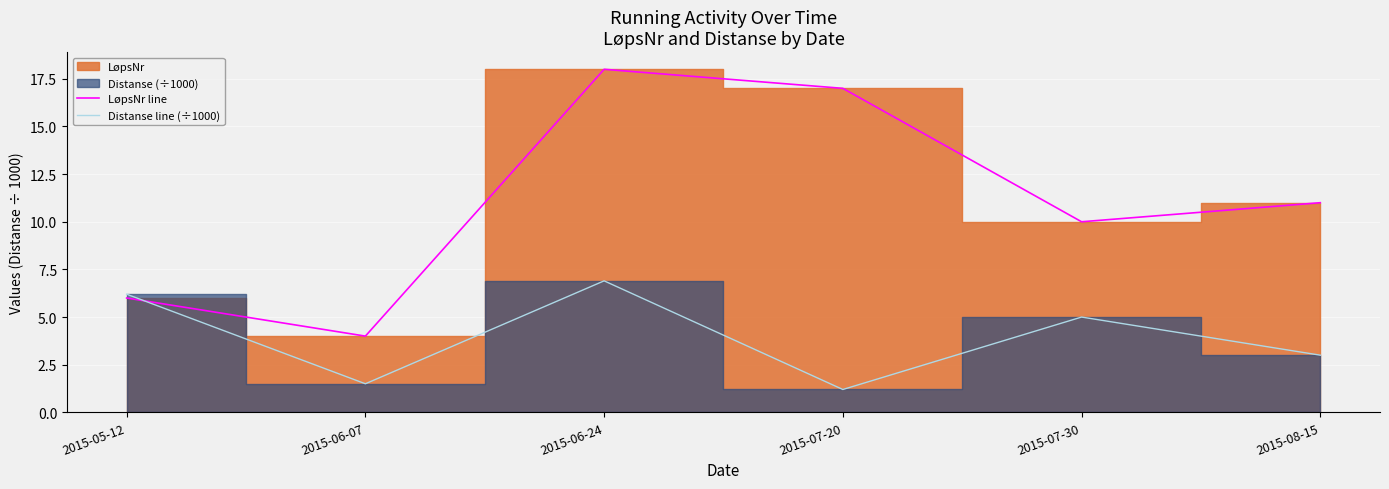

What is the average value of the LøpsNr line series?

11.0